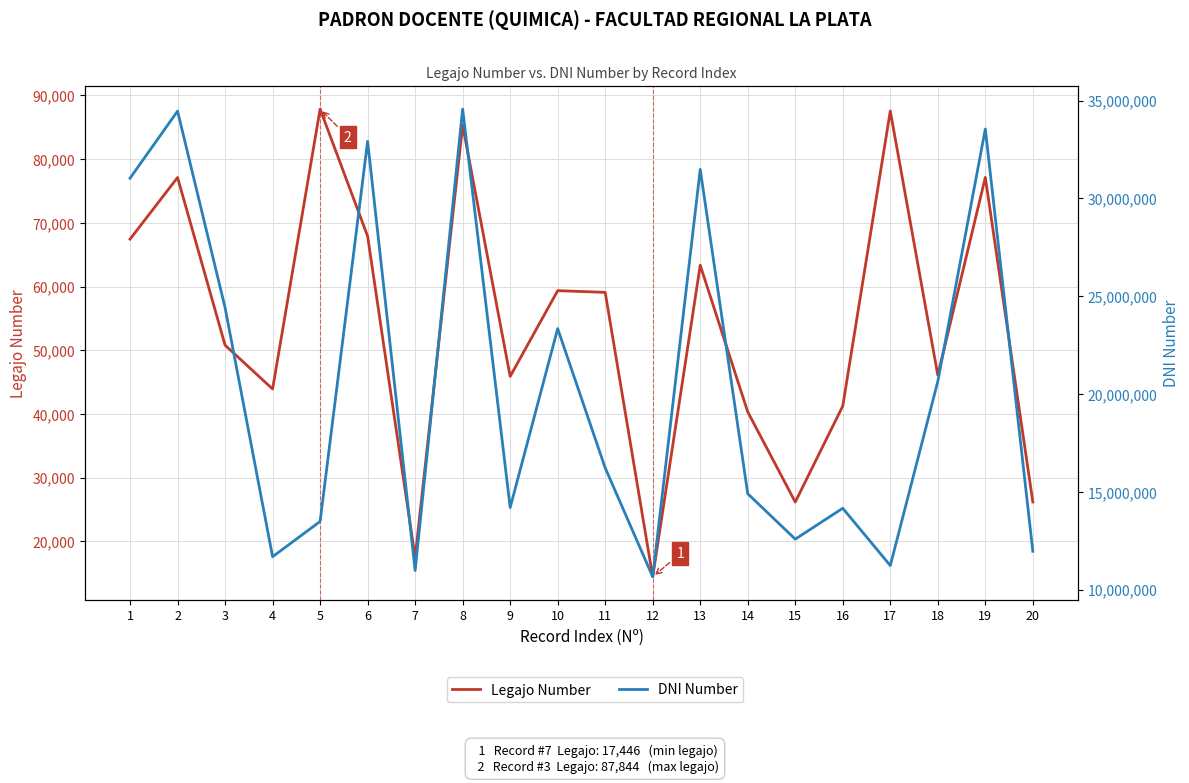

What is the maximum value shown in the chart?

34566298